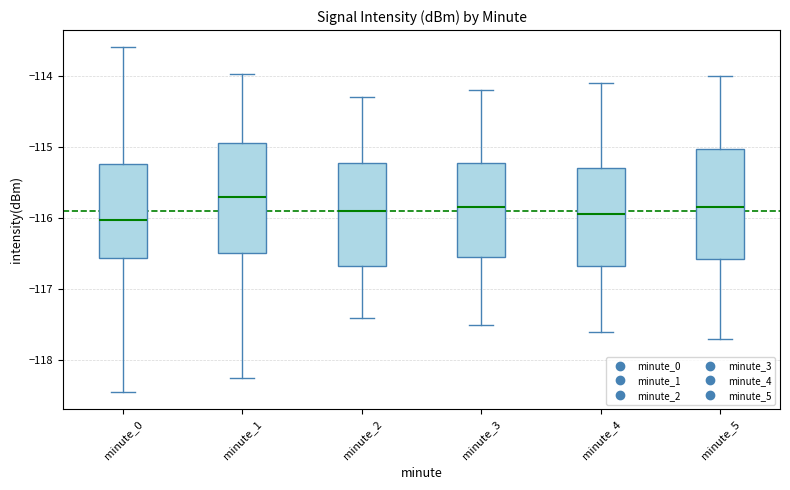

Reading left to right, transcribe this box plot: for each box, give where its median line is, the range the box spans, and where its two whiskers end, as read against the y-axis. The values are not printed on the chart, so give them approximately, as read against the axis.

minute_0: median -116.0, box -116.6 to -115.2, whiskers -118.4 to -113.6
minute_1: median -115.7, box -116.5 to -114.9, whiskers -118.2 to -114.0
minute_2: median -115.9, box -116.7 to -115.2, whiskers -117.4 to -114.3
minute_3: median -115.8, box -116.5 to -115.2, whiskers -117.5 to -114.2
minute_4: median -115.9, box -116.7 to -115.3, whiskers -117.6 to -114.1
minute_5: median -115.8, box -116.6 to -115.0, whiskers -117.7 to -114.0